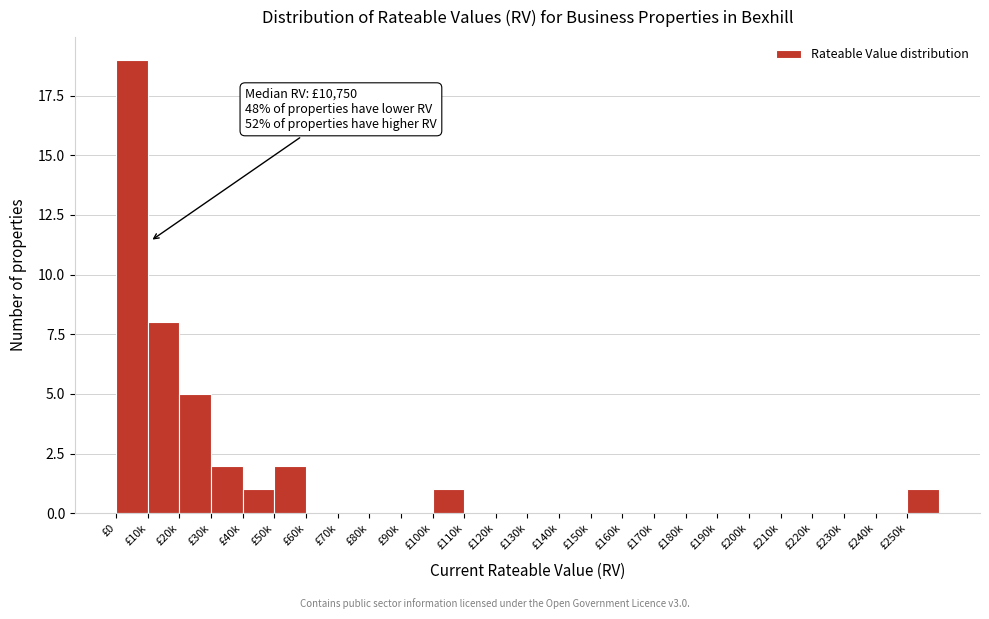

Reading left to right, what are all the values shown in this chart?

£0=19	£10k=8	£20k=5	£30k=2	£40k=1	£50k=2	£60k=0	£70k=0	£80k=0	£90k=0	£100k=1	£110k=0	£120k=0	£130k=0	£140k=0	£150k=0	£160k=0	£170k=0	£180k=0	£190k=0	£200k=0	£210k=0	£220k=0	£230k=0	£240k=0	£250k=1